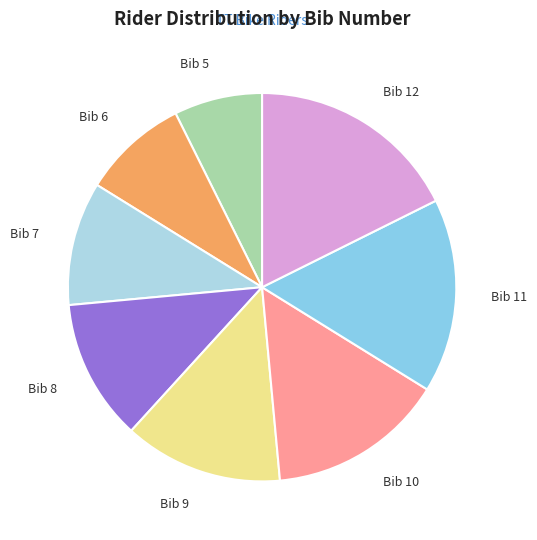

Is it true that Bib 11 is 16% of the pie?

True